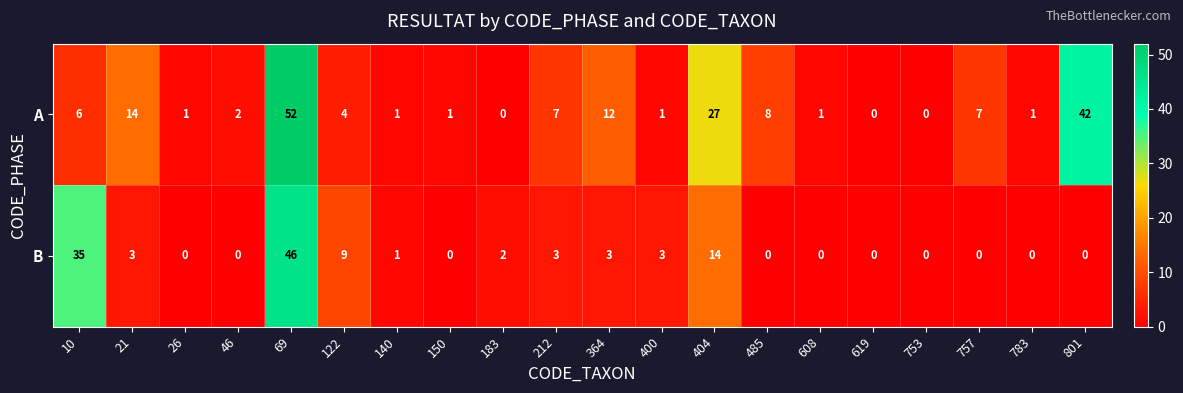

How many positive values does the A series have?

17